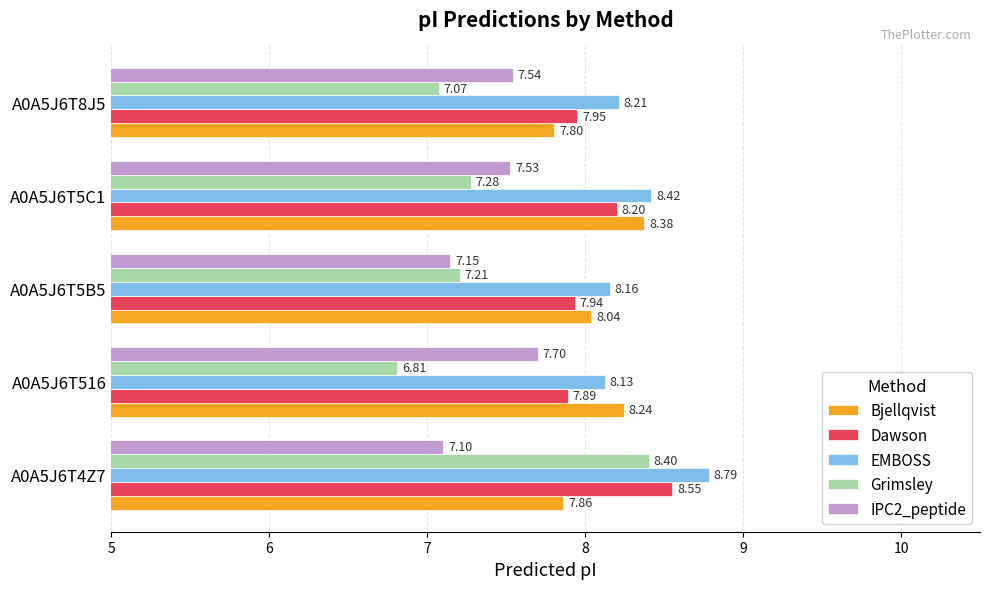

At how many categories does at least one series exceed 8?

5